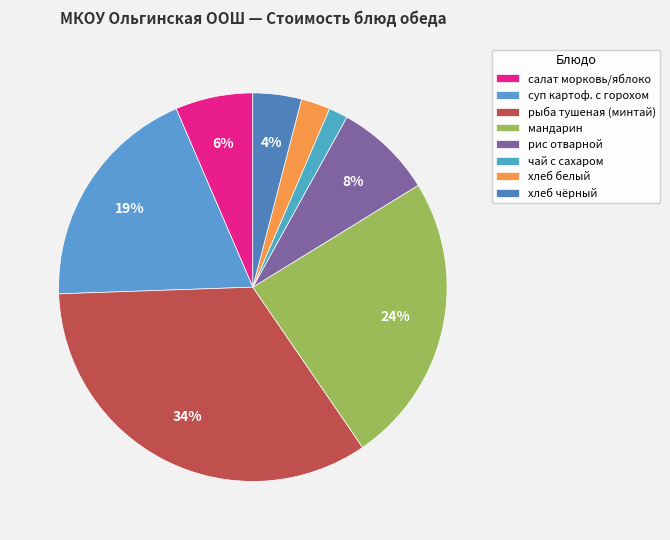

Does рис отварной represent more than half of the total?

No